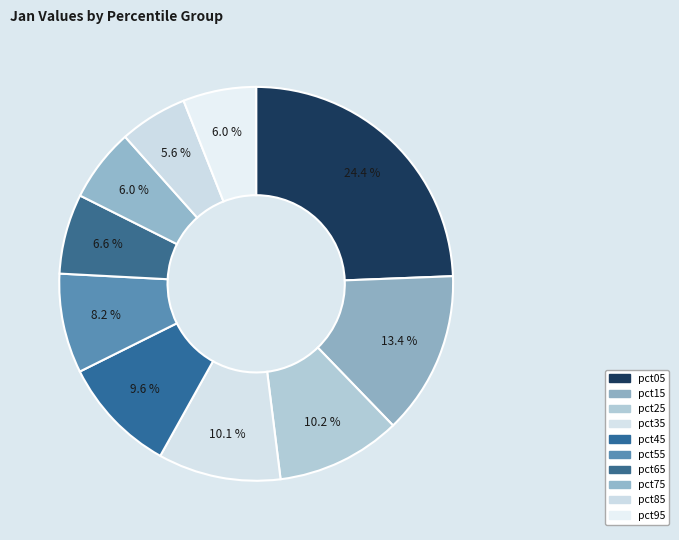

The pct85 slice represents 6% of the pie. True or false?

True